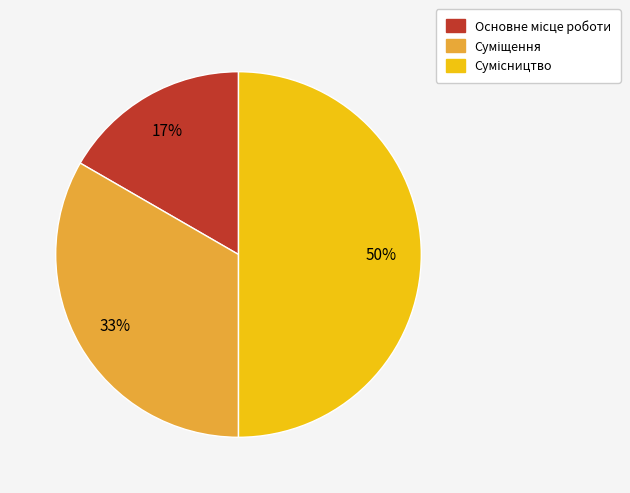

To the nearest percent, what is the difference between the largest and smallest slice percentages?

33%